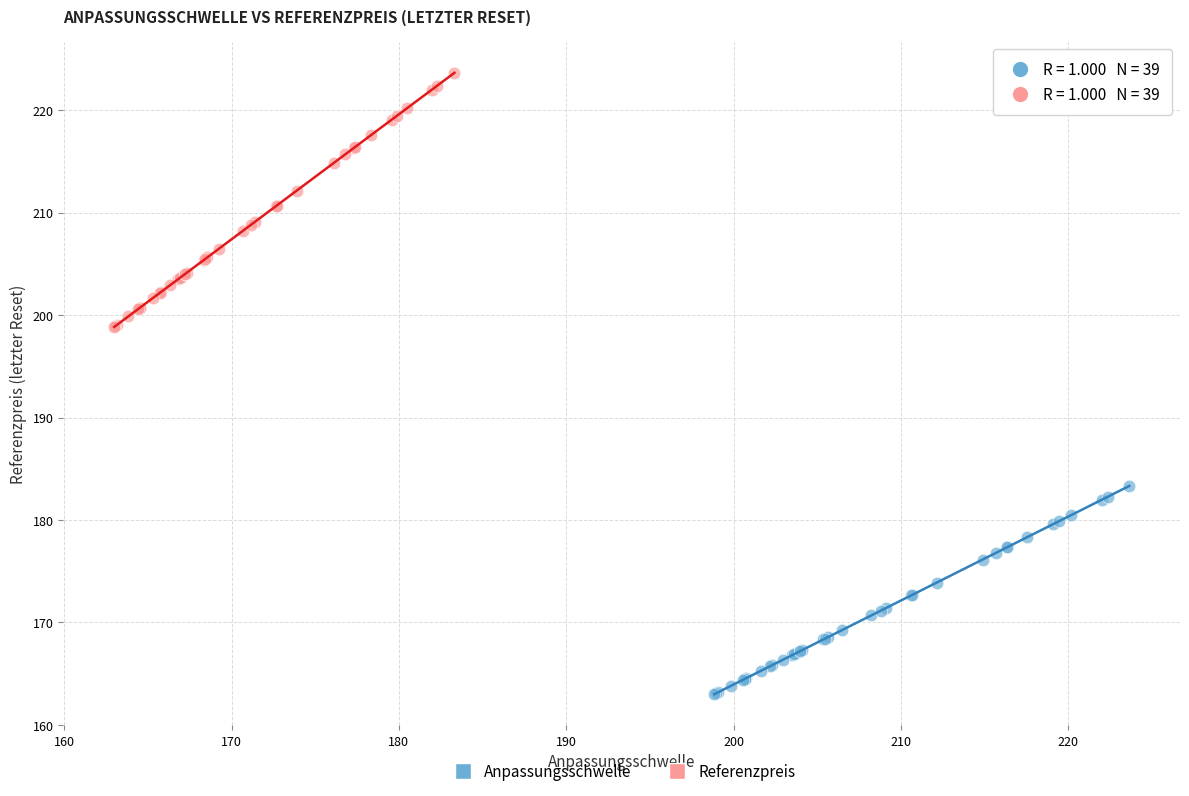

Which series has the largest Y range (max minus min)?

Referenzpreis